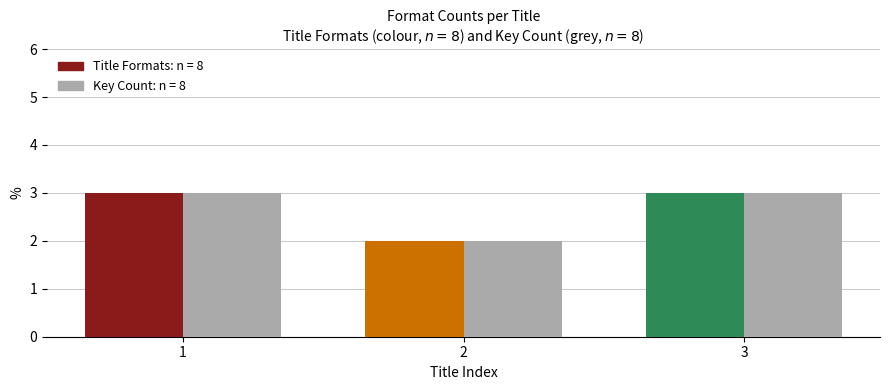

What is the greatest value displayed?

3